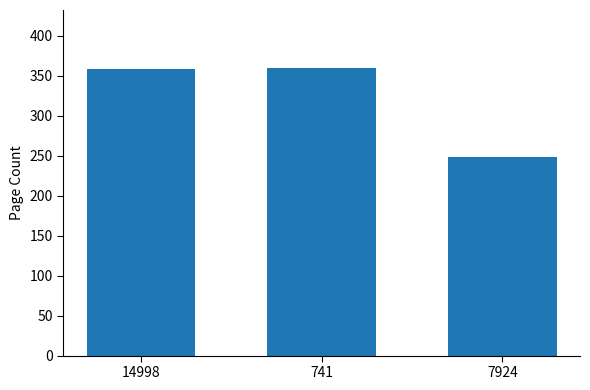

How many bars are there in total?

3